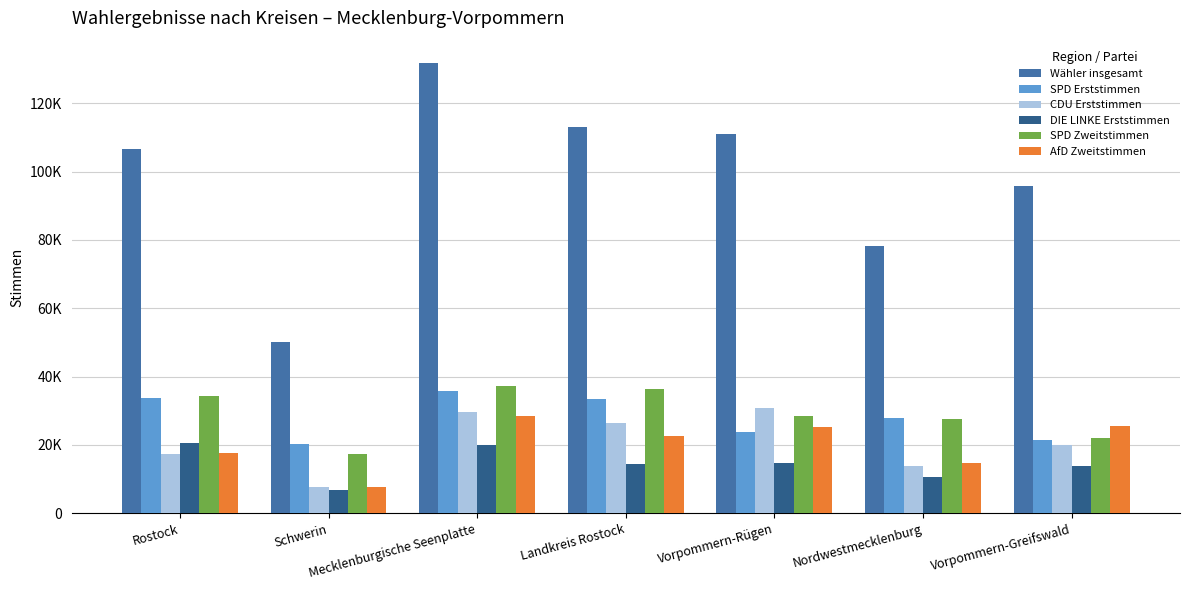

What are all the series names shown in the legend?

Wähler insgesamt, SPD Erststimmen, CDU Erststimmen, DIE LINKE Erststimmen, SPD Zweitstimmen, AfD Zweitstimmen